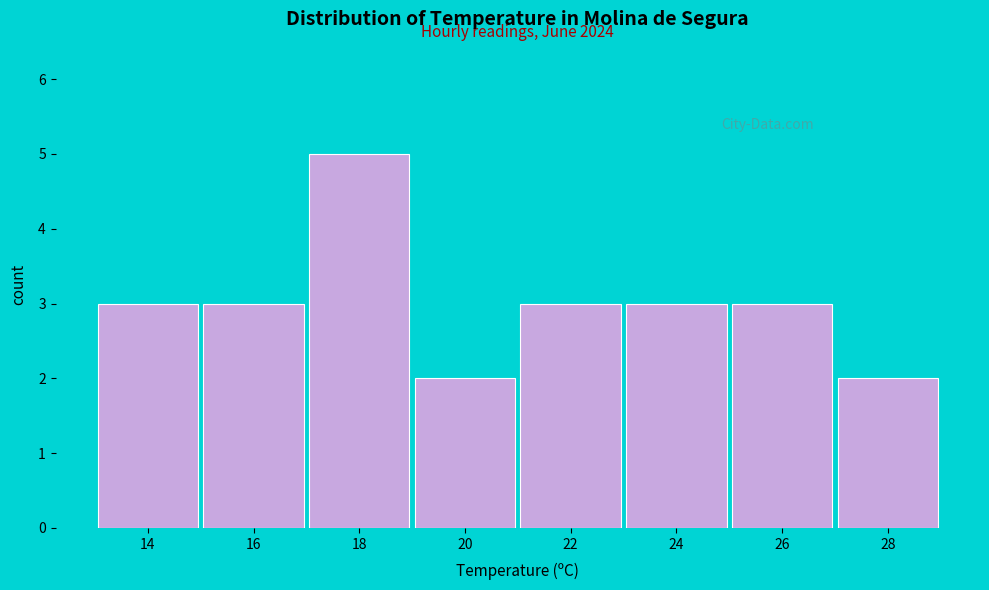

Reading left to right, list all the values displayed in this chart.

14=3	16=3	18=5	20=2	22=3	24=3	26=3	28=2